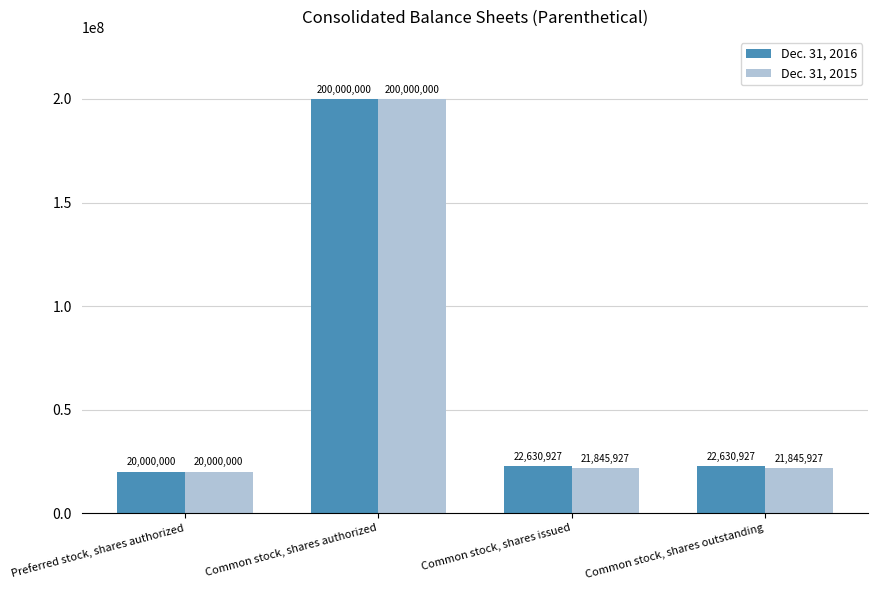

Reading left to right, list all the values displayed in this chart.

Dec. 31, 2016: 20000000	200000000	22630927	22630927
Dec. 31, 2015: 20000000	200000000	21845927	21845927